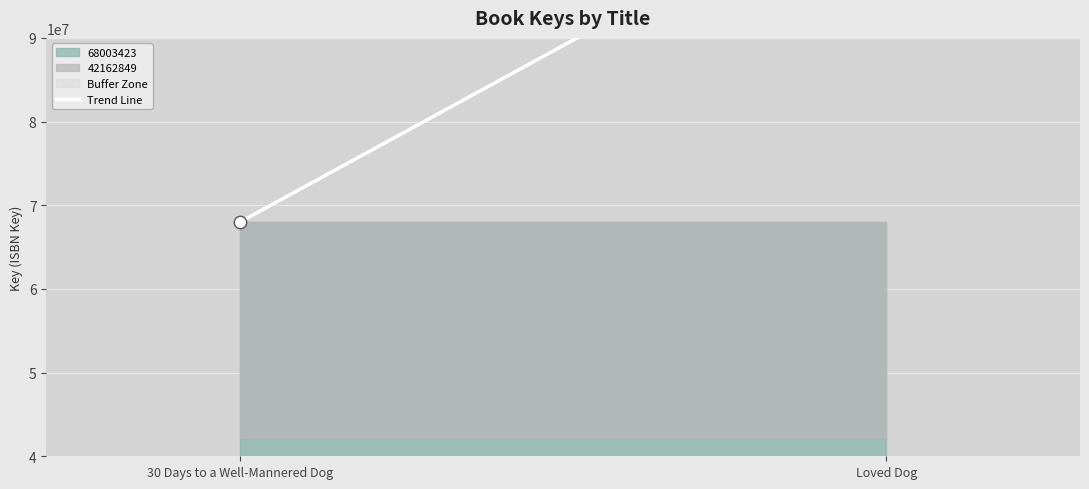

What is the change in value from 30 Days to a Well-Mannered Dog to Loved Dog?

+42162849